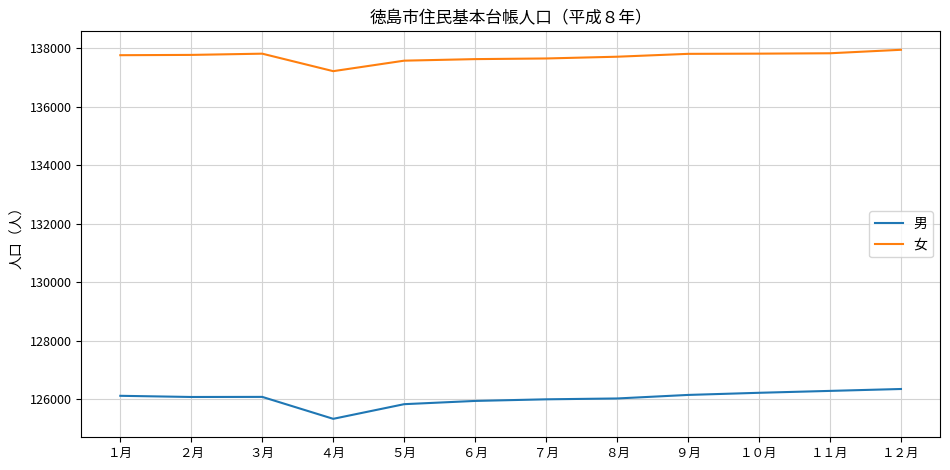

Is the value of 女 at １２月 greater than the value of 男 at ５月?

Yes